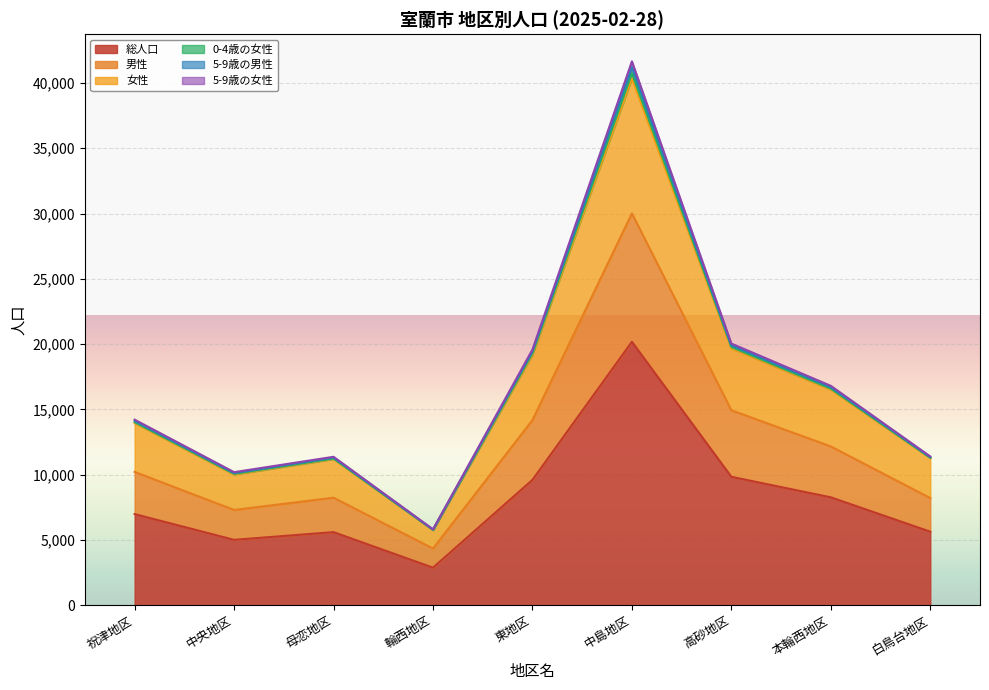

What is the maximum value for 総人口?

20178